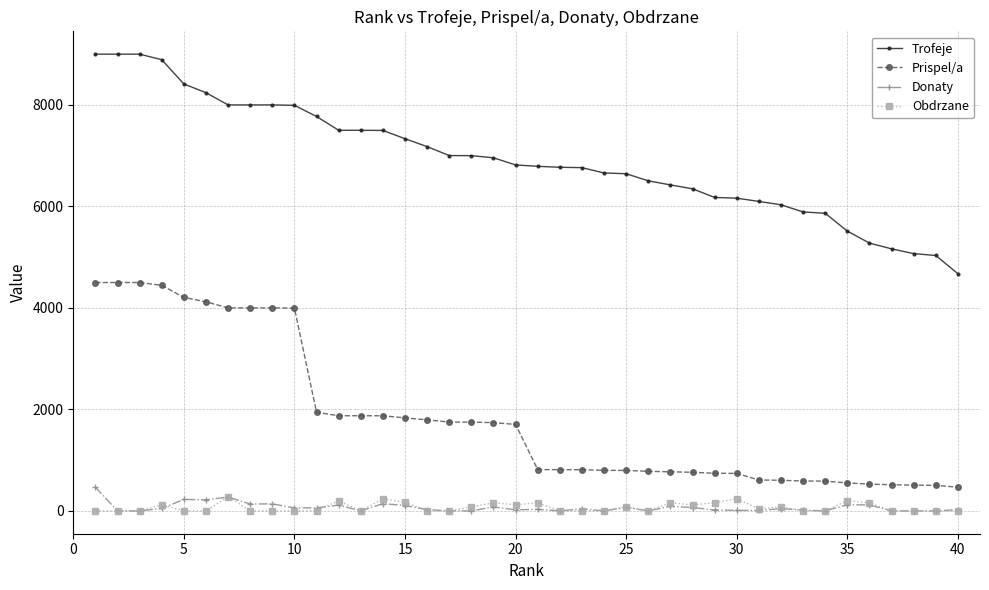

True or false: Trofeje and Obdrzane intersect in this chart.

False